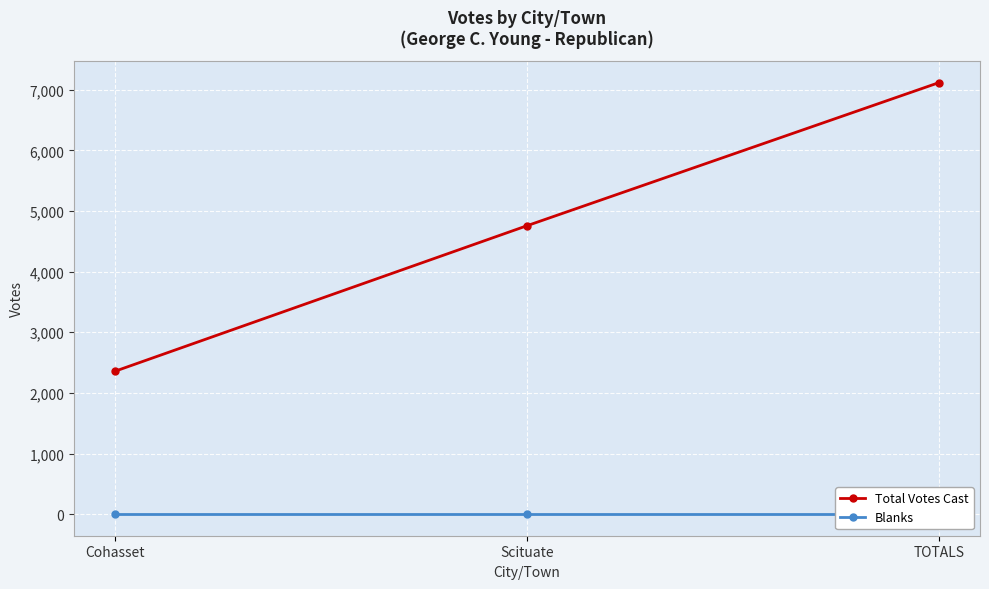

How many lines are shown in the chart?

2